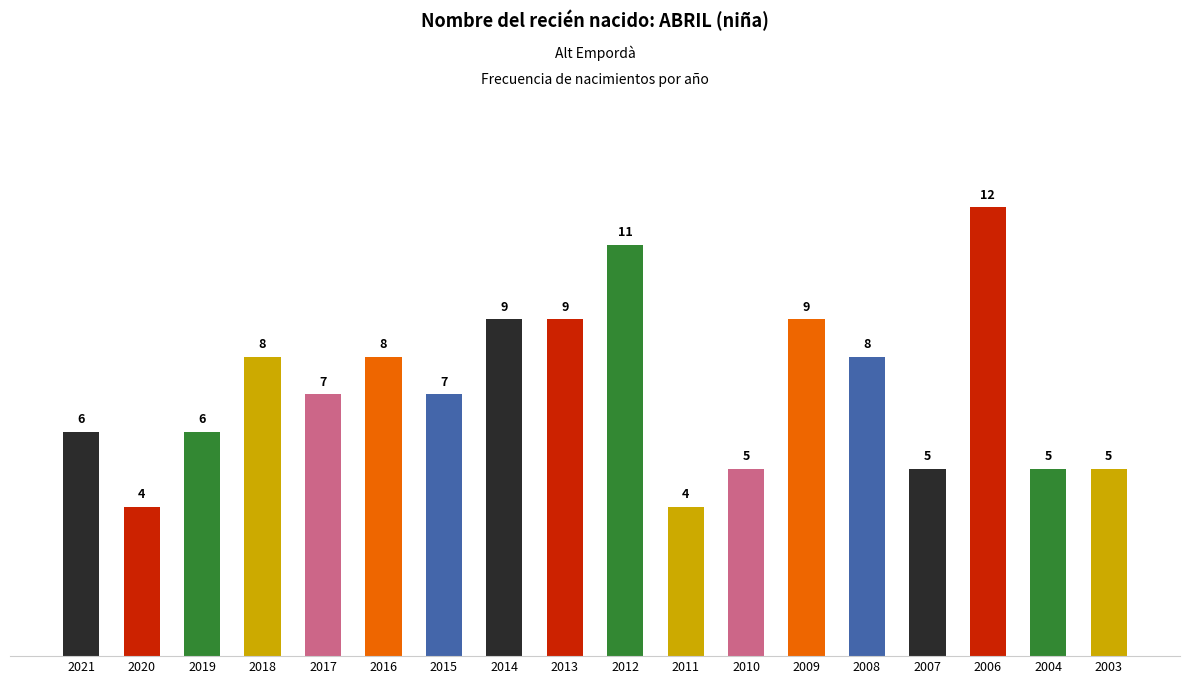

What is the change in value from 2019 to 2018?

+2